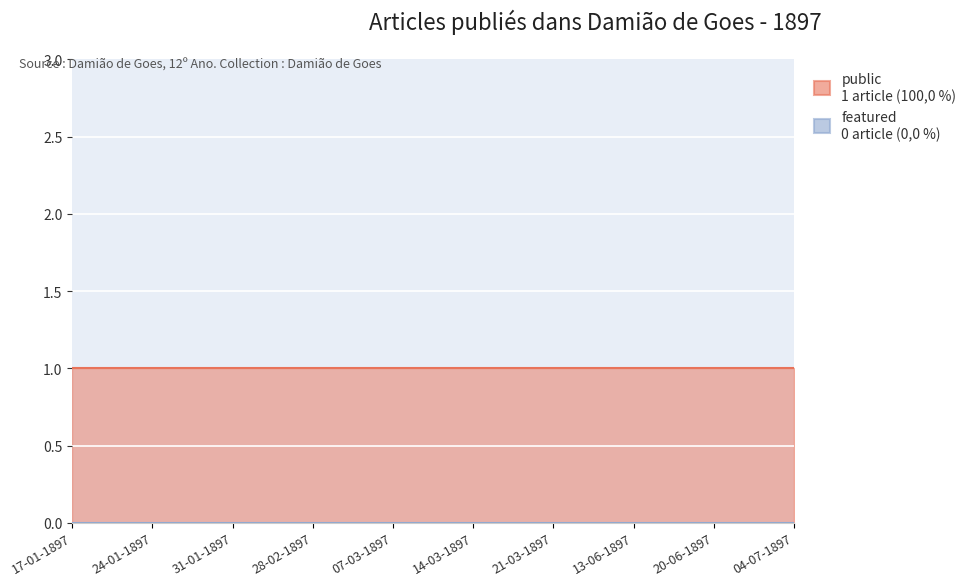

The public series shows 1 at 21-03-1897. True or false?

True